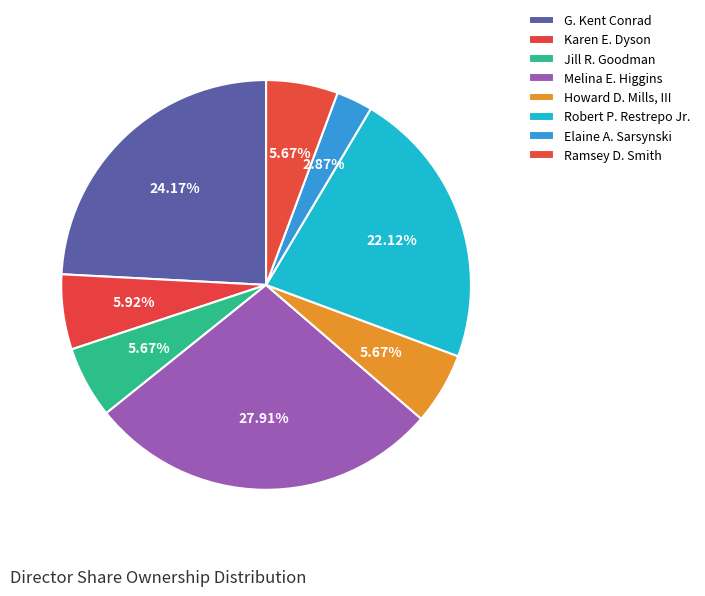

Which category has the biggest portion of the pie?

Melina E. Higgins